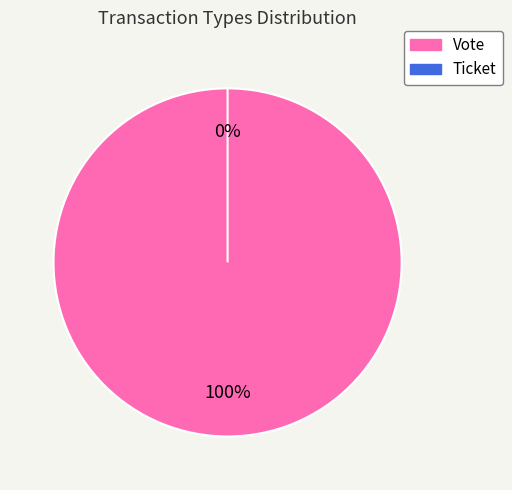

What is the change in value from Vote to Ticket?

-1